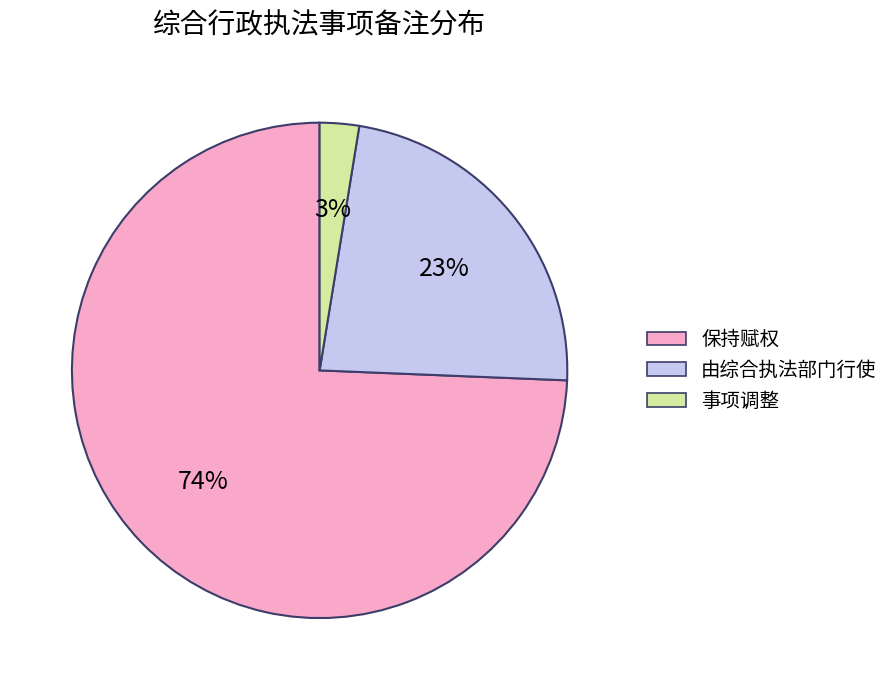

Is there a majority slice in this chart?

Yes